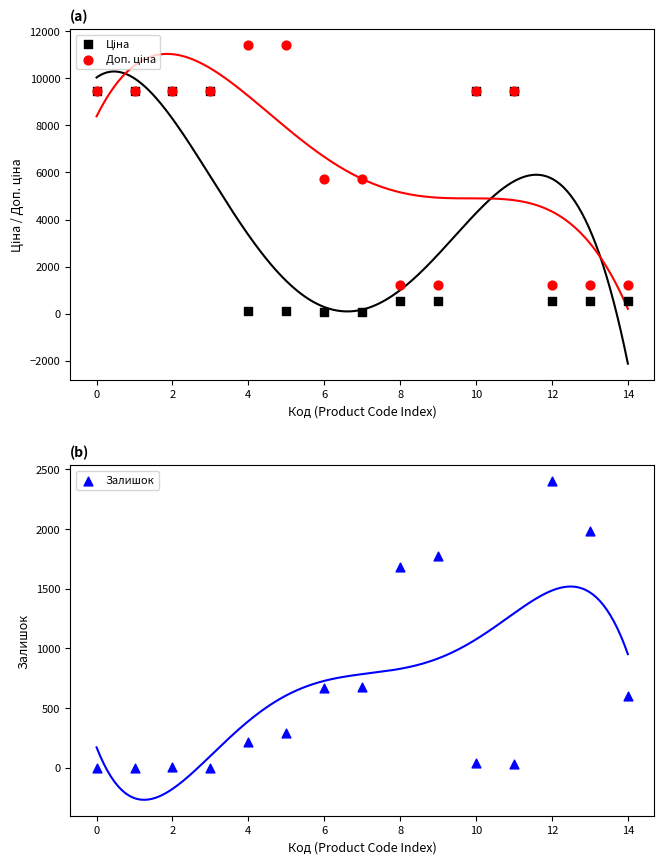

Which series has the largest total across all categories?

Доп. ціна